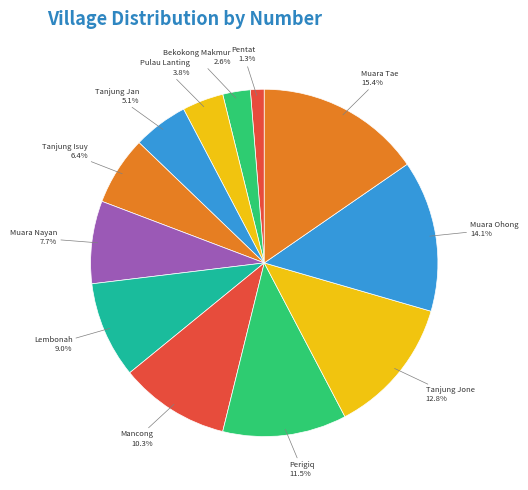

To the nearest percent, what portion does Muara Tae represent?

15%